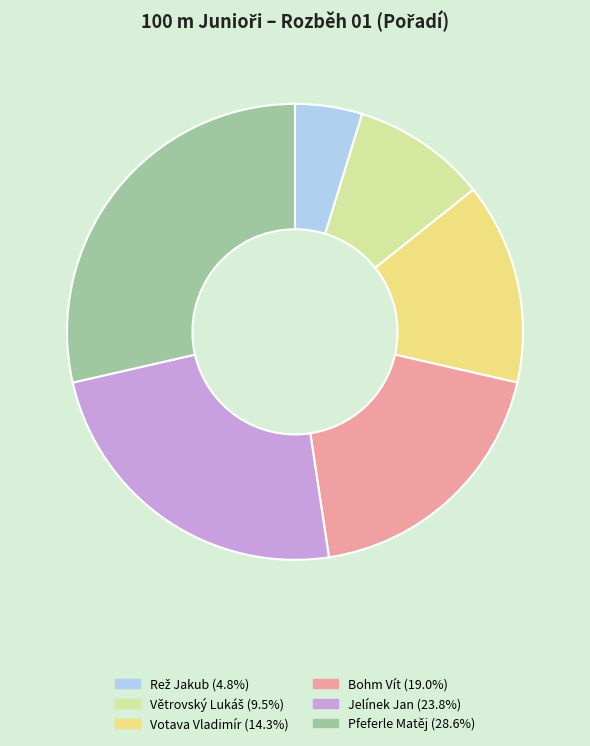

True or false: Bohm Vít accounts for 27% of the total.

False